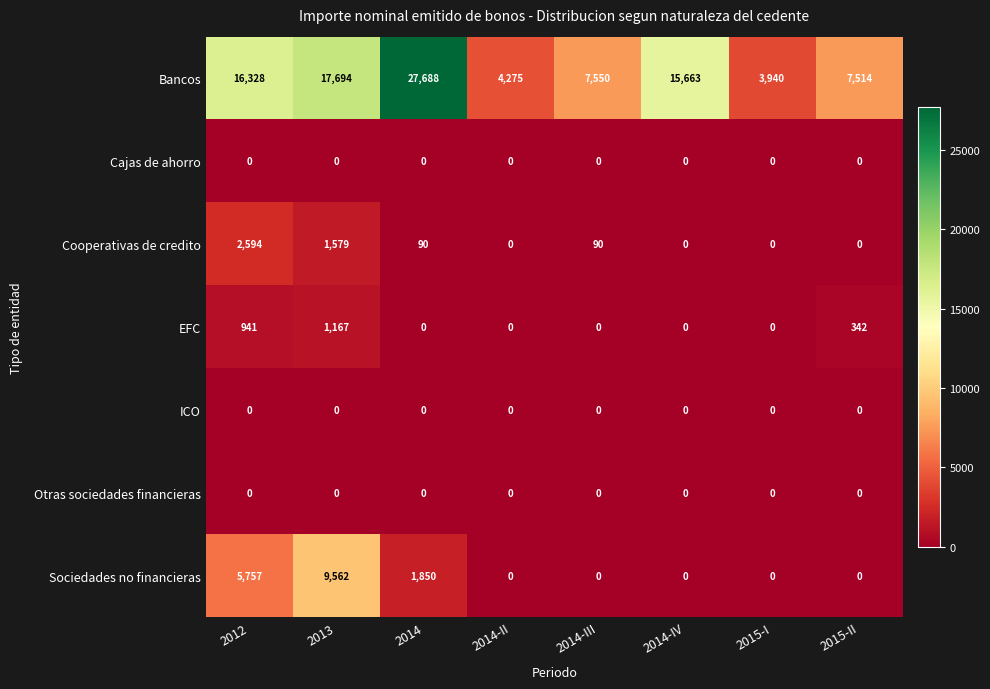

Which series has the largest total across all categories?

Bancos